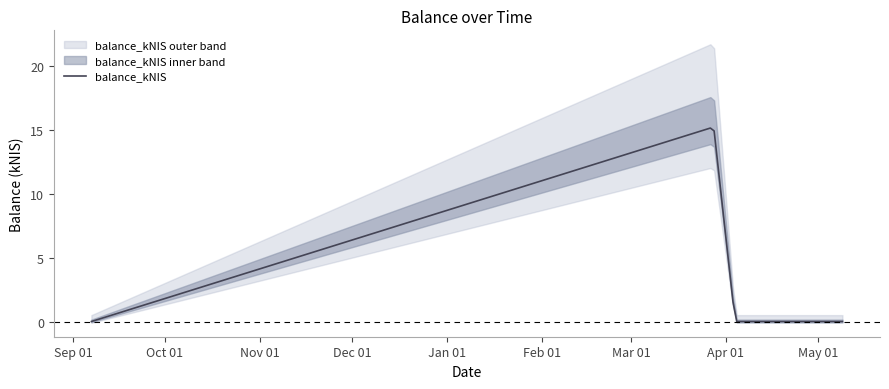

What is the maximum value for balance_kNIS?

15.1